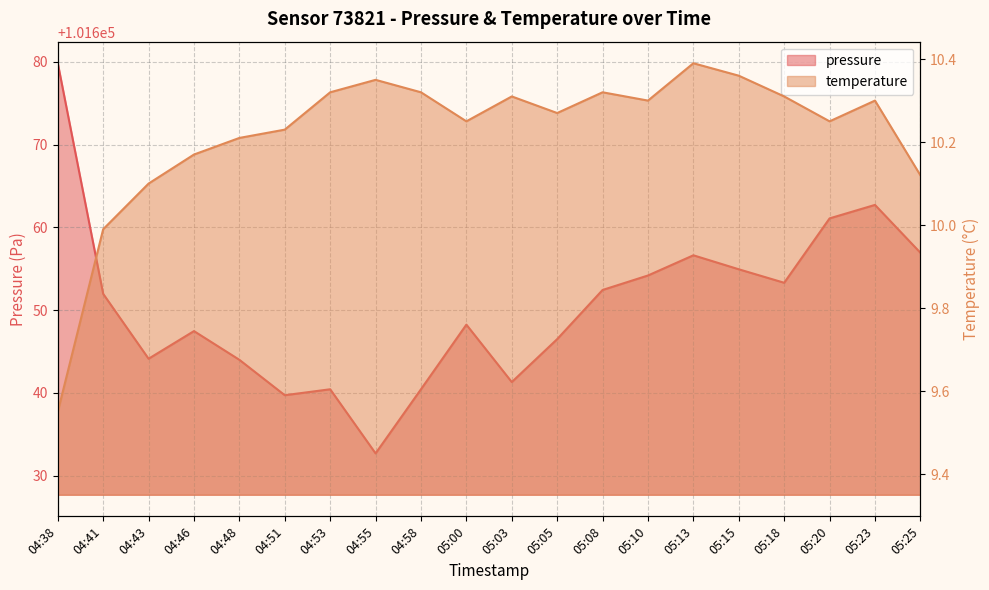

How many distinct data groups are displayed?

2